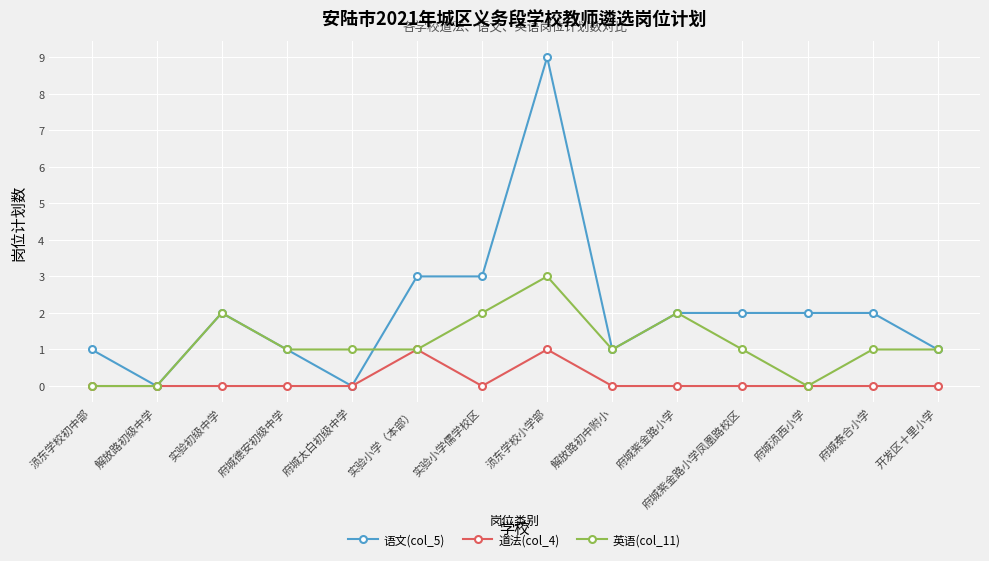

At which label does 英语(col_11) first exceed 1?

实验初级中学